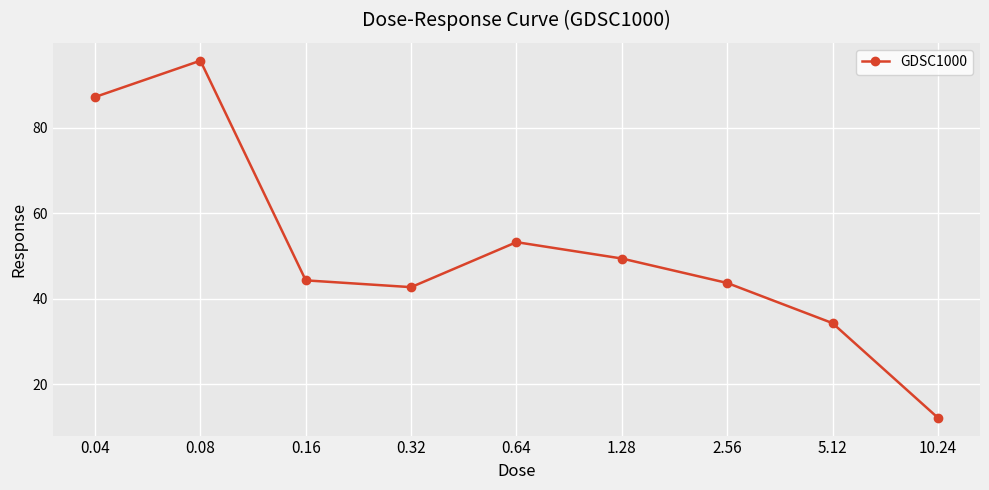

At which category does the chart reach its peak across all series?

0.08